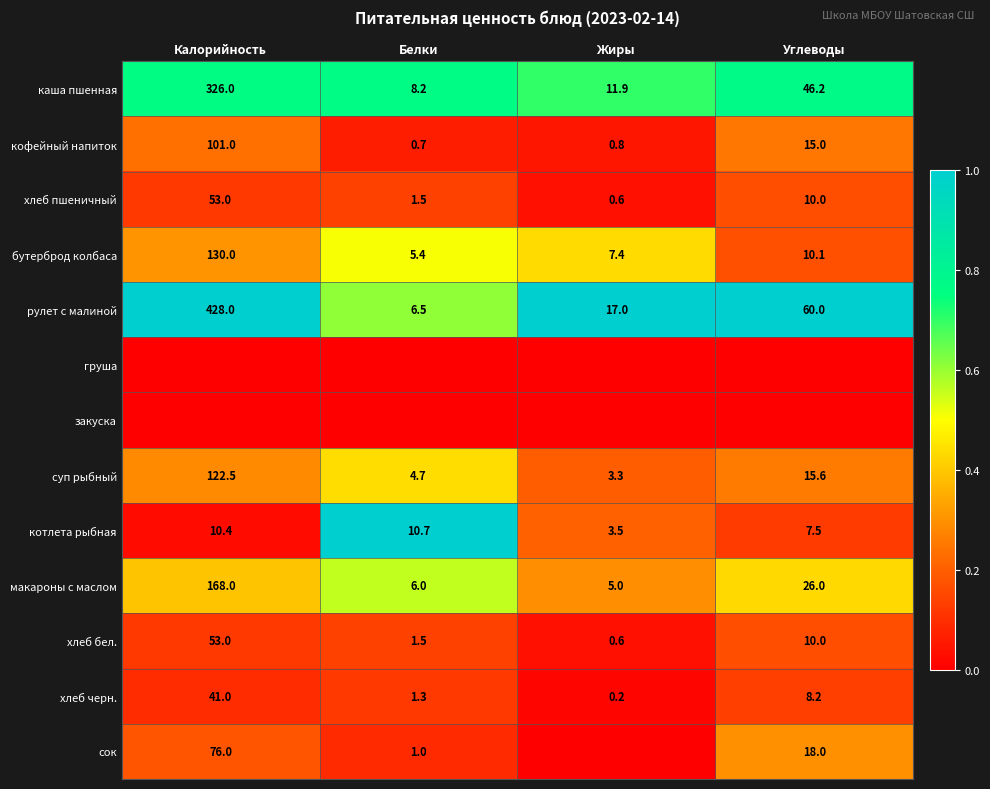

Is it true that рулет с малиной equals 3.2 at Белки?

False